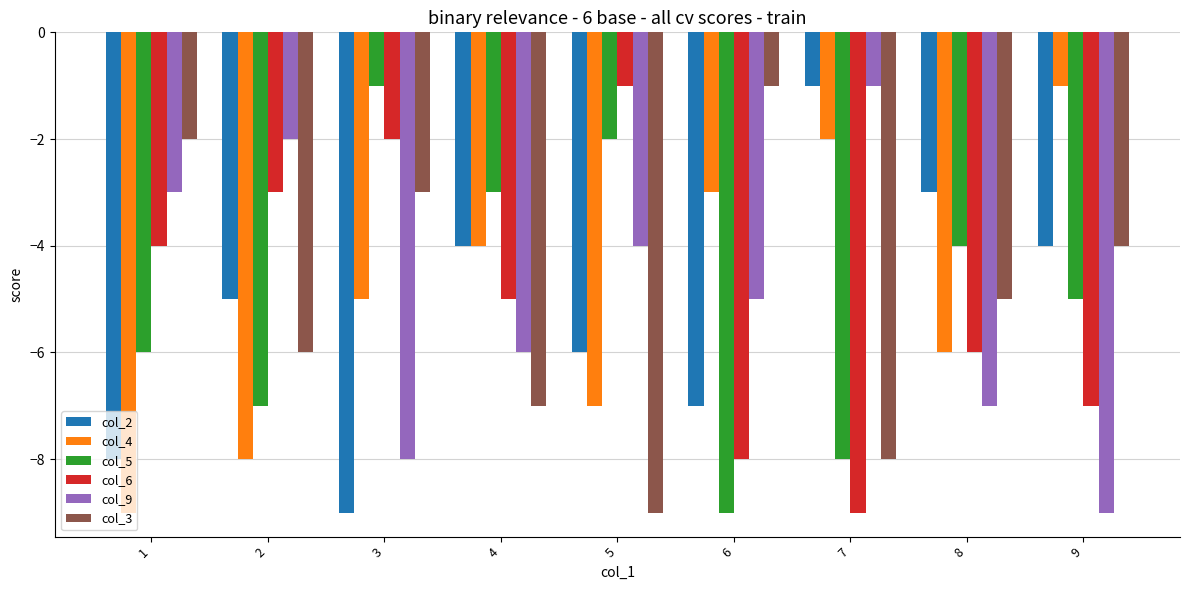

The value of col_2 at 4 is -4. True or false?

True